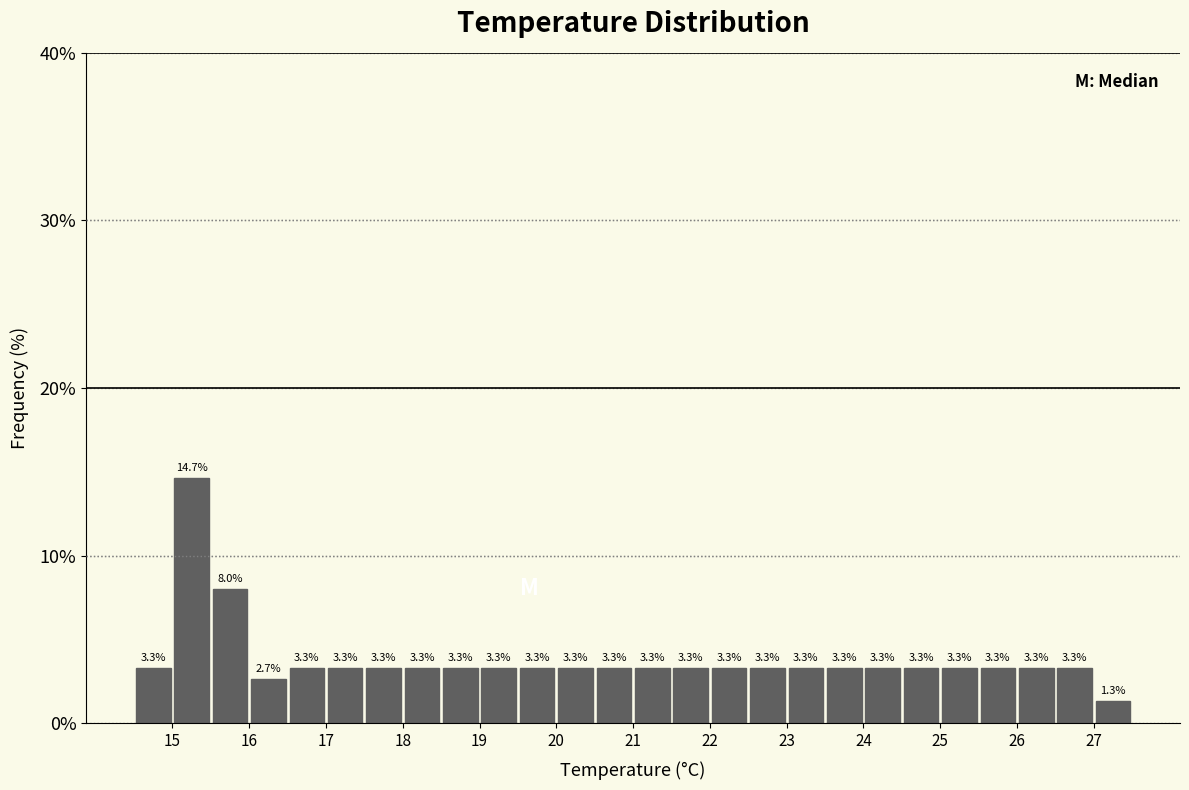

Reading left to right, list every bar in this chart as the range it spans on the x-axis followed by its height.

14.5 to 15.0: 3.3
15.0 to 15.5: 14.7
15.5 to 16.0: 8.0
16.0 to 16.5: 2.7
16.5 to 17.0: 3.3
17.0 to 17.5: 3.3
17.5 to 18.0: 3.3
18.0 to 18.5: 3.3
18.5 to 19.0: 3.3
19.0 to 19.5: 3.3
19.5 to 20.0: 3.3
20.0 to 20.5: 3.3
20.5 to 21.0: 3.3
21.0 to 21.5: 3.3
21.5 to 22.0: 3.3
22.0 to 22.5: 3.3
22.5 to 23.0: 3.3
23.0 to 23.5: 3.3
23.5 to 24.0: 3.3
24.0 to 24.5: 3.3
24.5 to 25.0: 3.3
25.0 to 25.5: 3.3
25.5 to 26.0: 3.3
26.0 to 26.5: 3.3
26.5 to 27.0: 3.3
27.0 to 27.5: 1.3